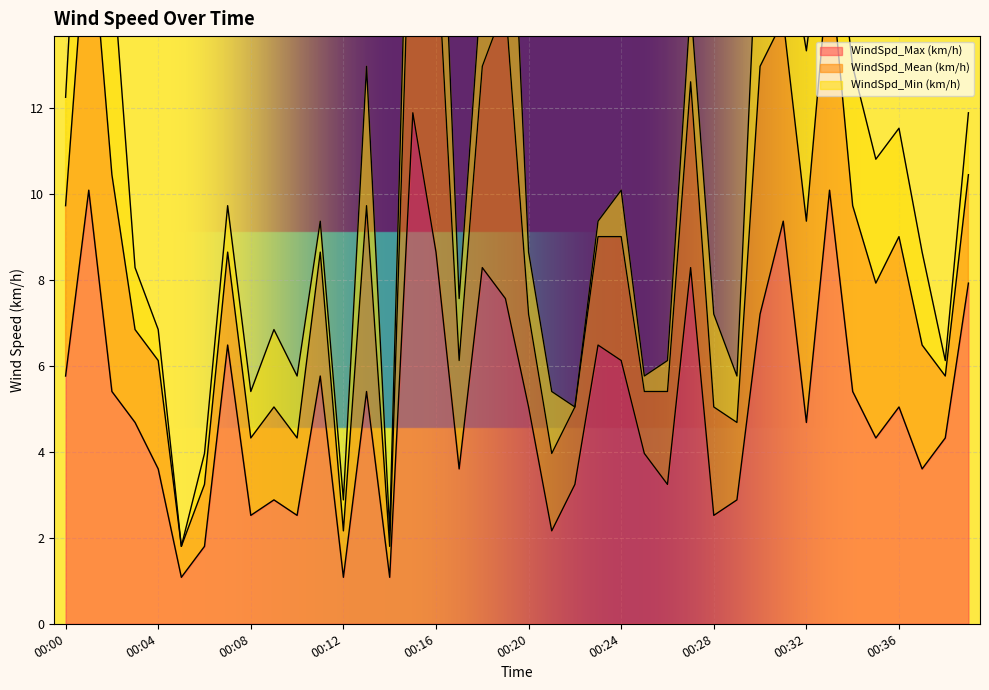

How many data points in WindSpd_Max (km/h) are less than 5?

20